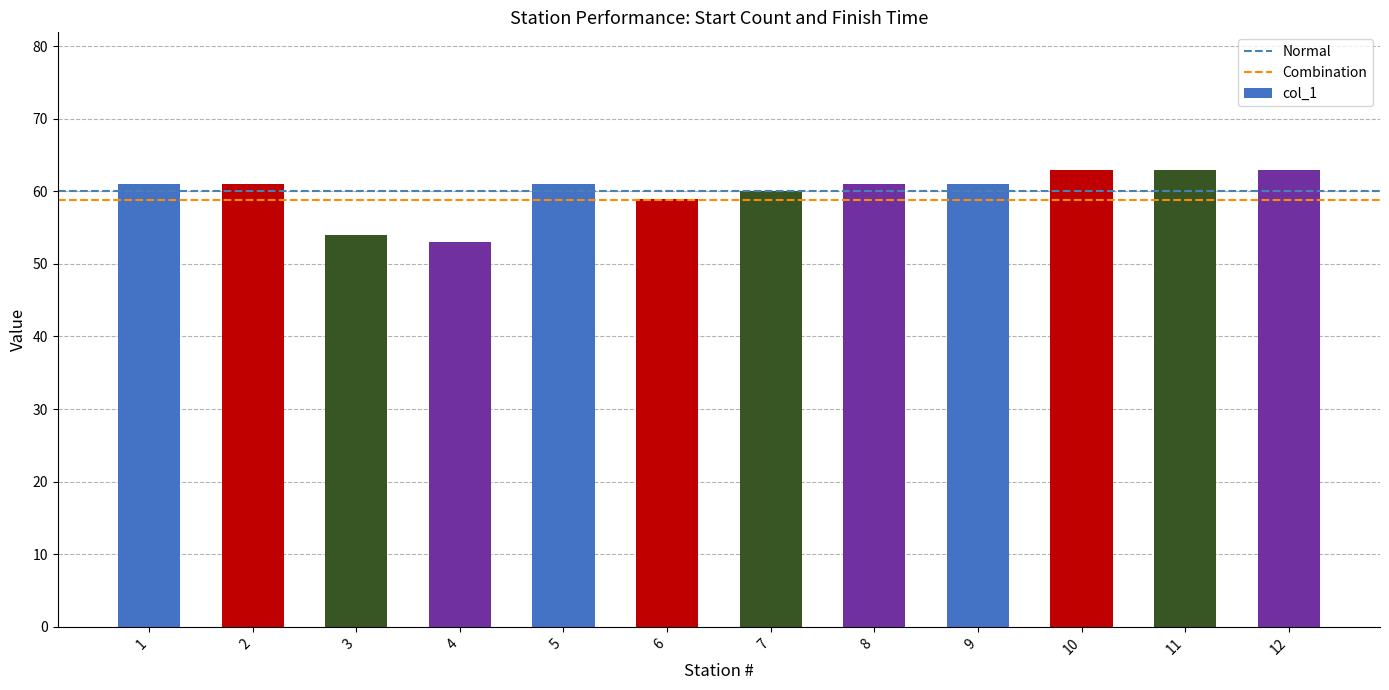

What is the ratio of the value at 11 to the value at 12?

1.0